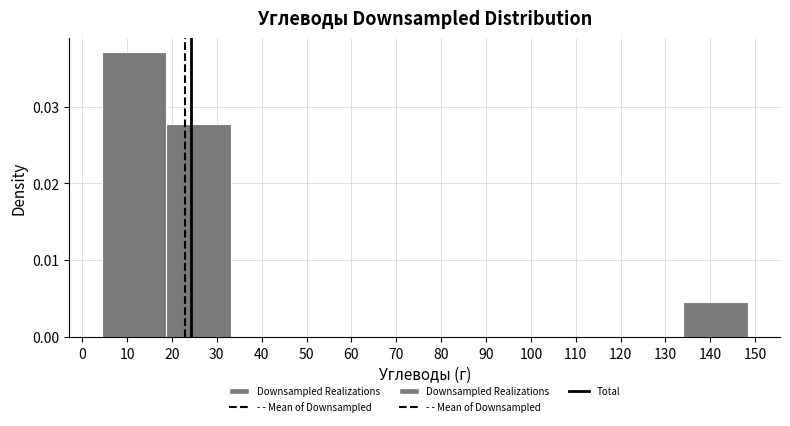

Reading left to right, transcribe this chart: for each bar, give the range it covers on the x-axis and its height. Neither the bar edges nor the heights are printed on the chart, so give them approximately, as read against the axes.

4 to 19: 0.037
19 to 33: 0.028
33 to 48: 0
48 to 62: 0
62 to 76: 0
76 to 91: 0
91 to 105: 0
105 to 120: 0
120 to 134: 0
134 to 148: 0.005